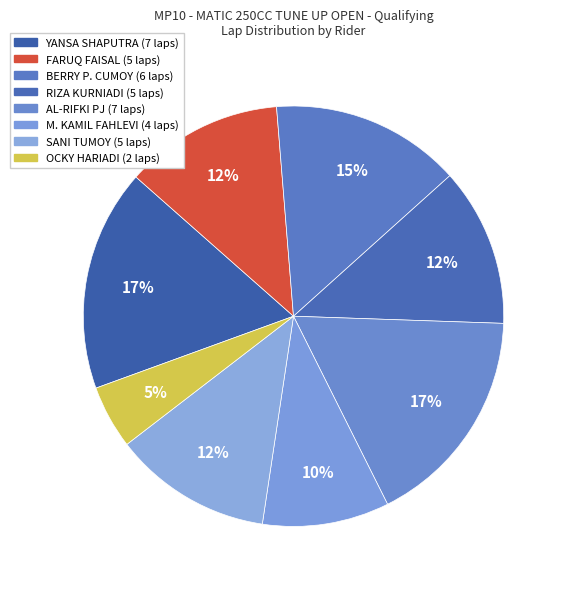

How many slices are in this pie chart?

8